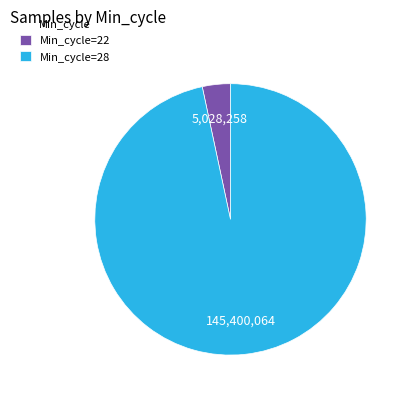

Rank the categories by value from highest to lowest.

Min_cycle=28, Min_cycle=22